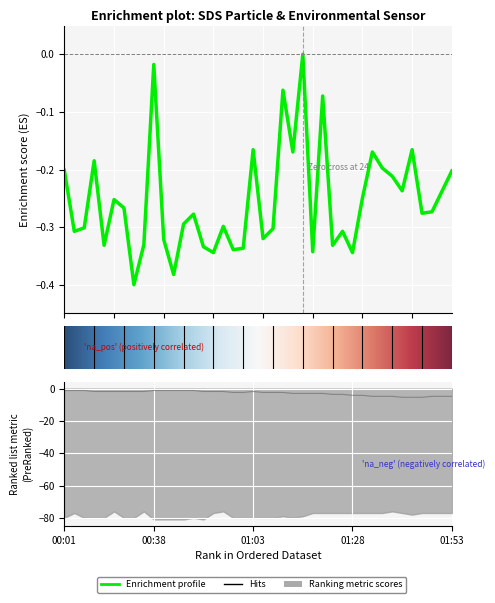

The Temp series shows -1.8 at 01:26. True or false?

False